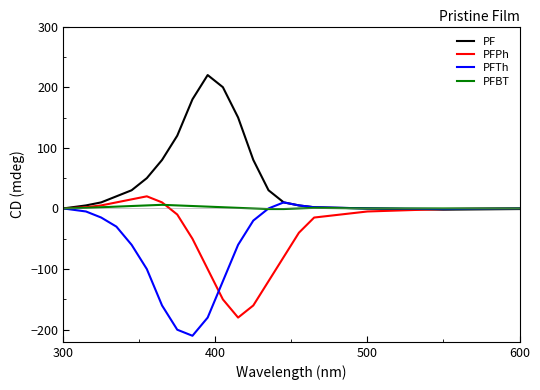

How many lines are shown in the chart?

4